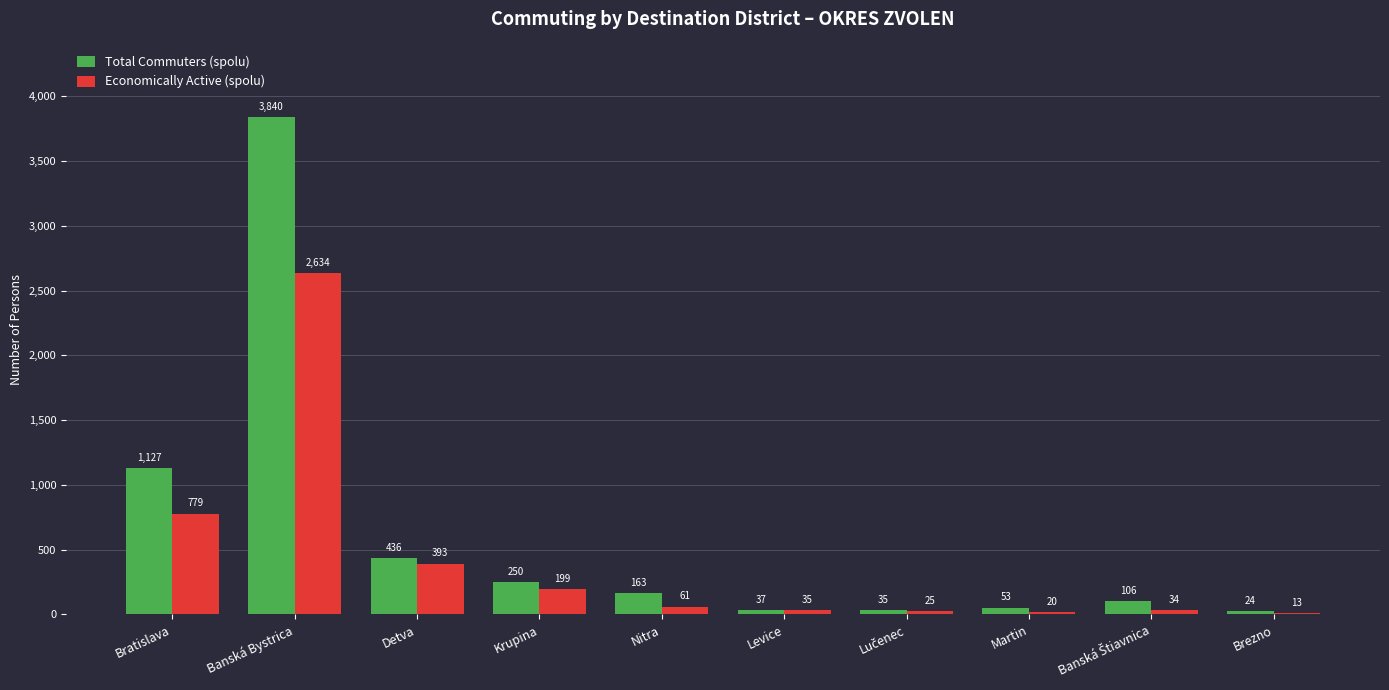

How many data points does each series have?

10